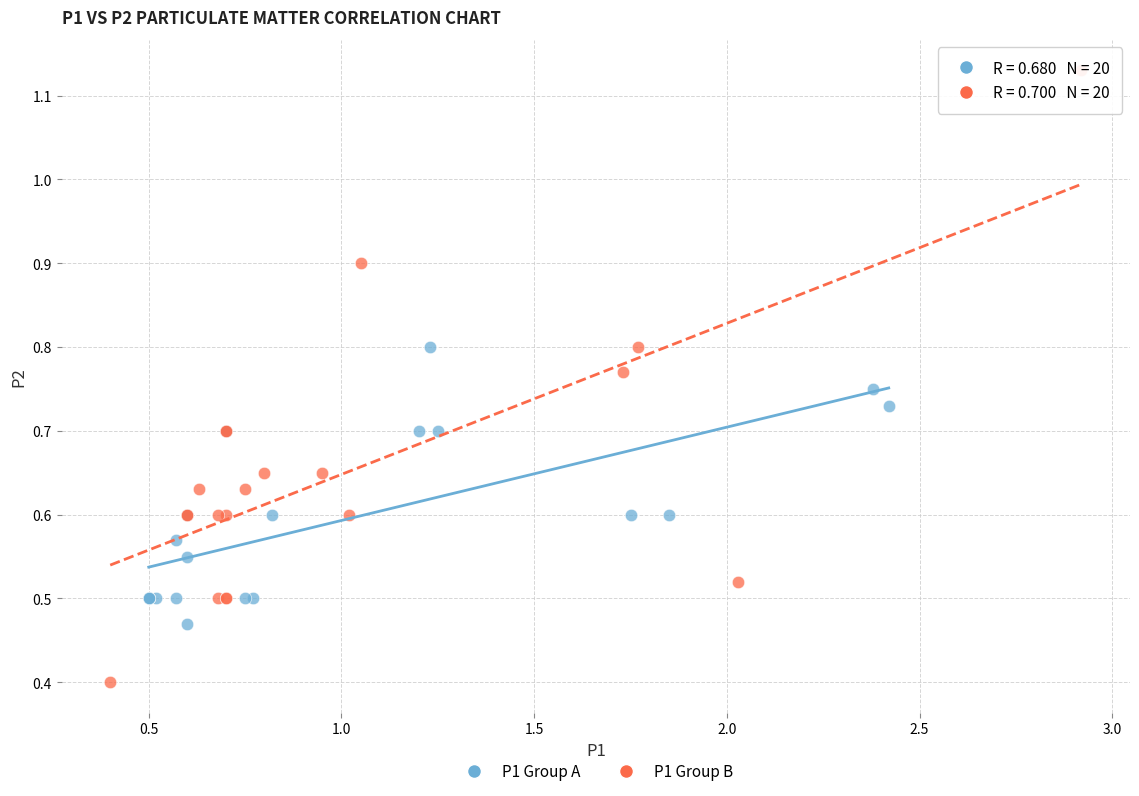

Which series contains the highest Y value?

P1 Group B